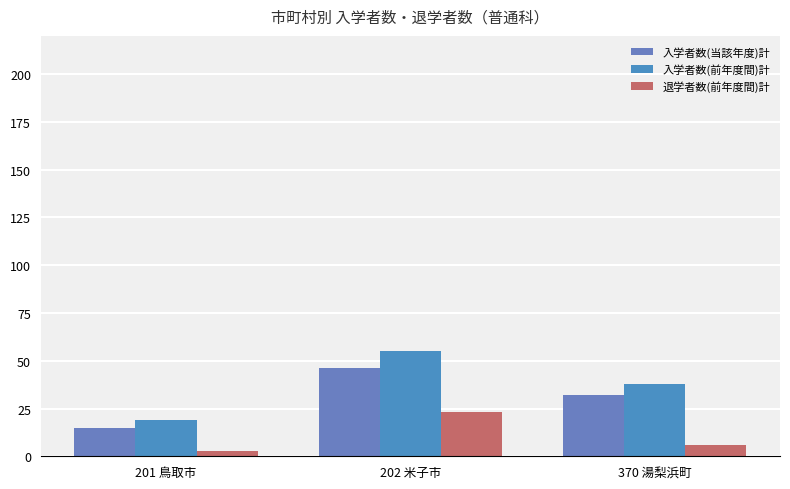

Where does the 入学者数(当該年度)計 series first go above 32?

202 米子市